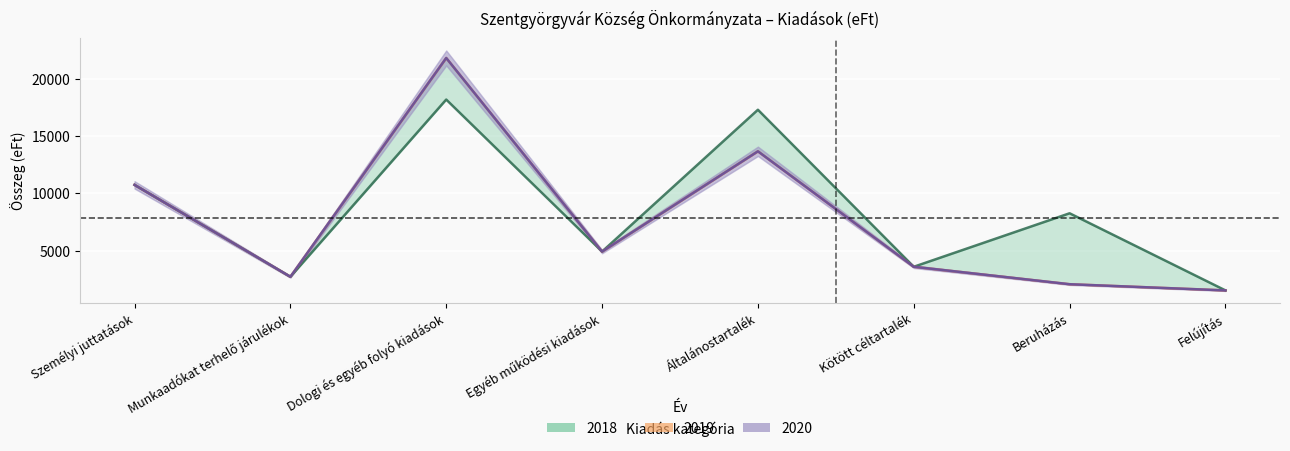

Is this an area chart (filled region under the line)?

No